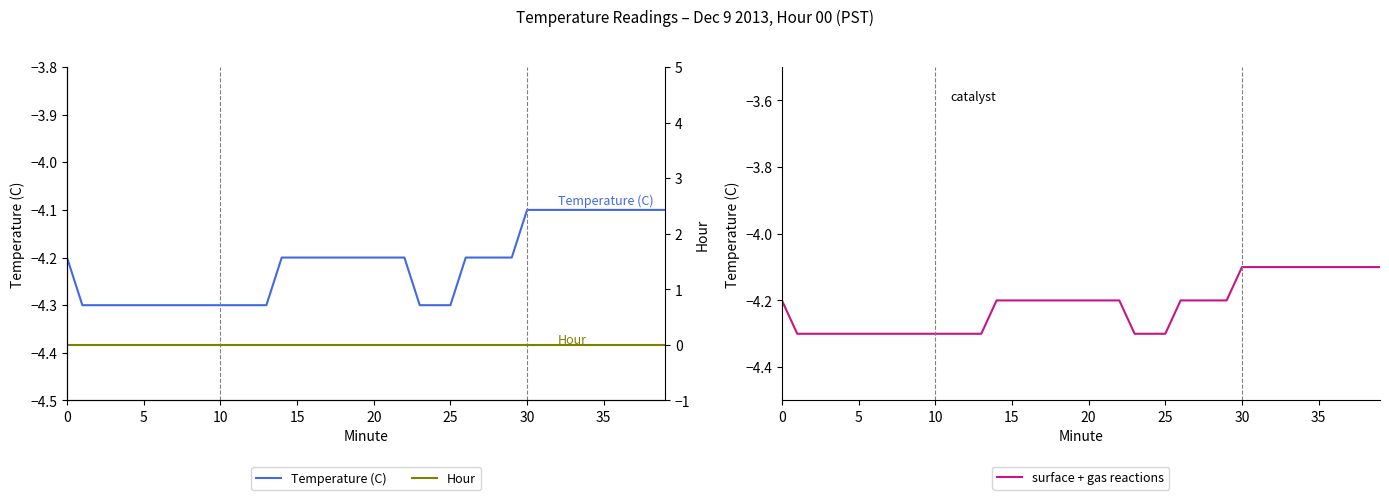

What value does the Temperature (C) series have at 16?

-4.2